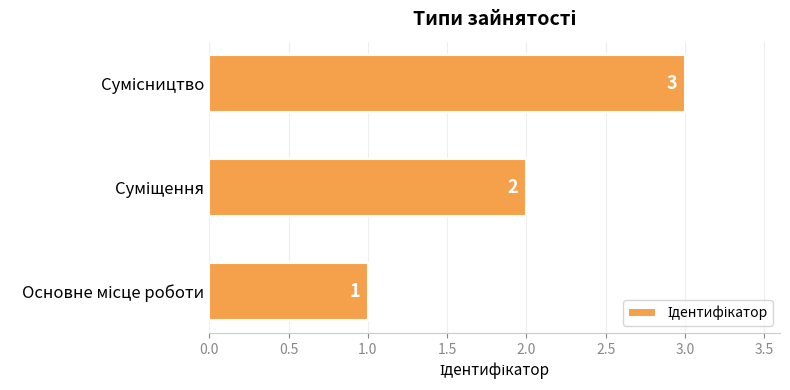

What is the sum of all values?

6